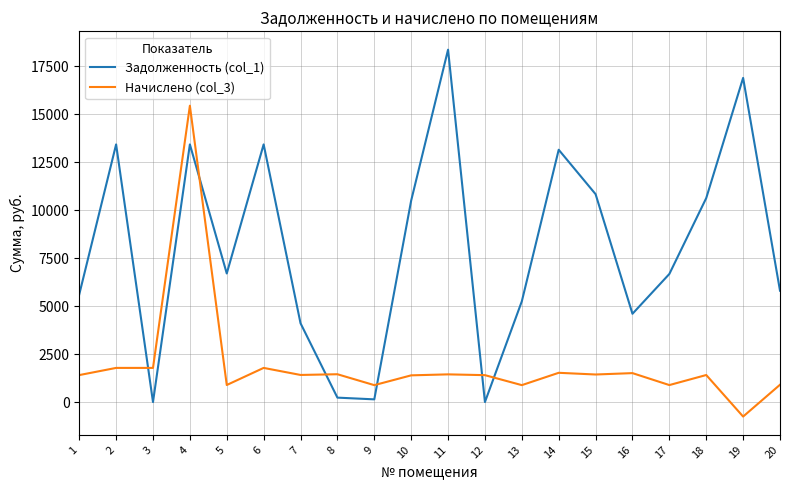

At 19, list the series in order from smallest to largest.

Начислено (col_3), Задолженность (col_1)